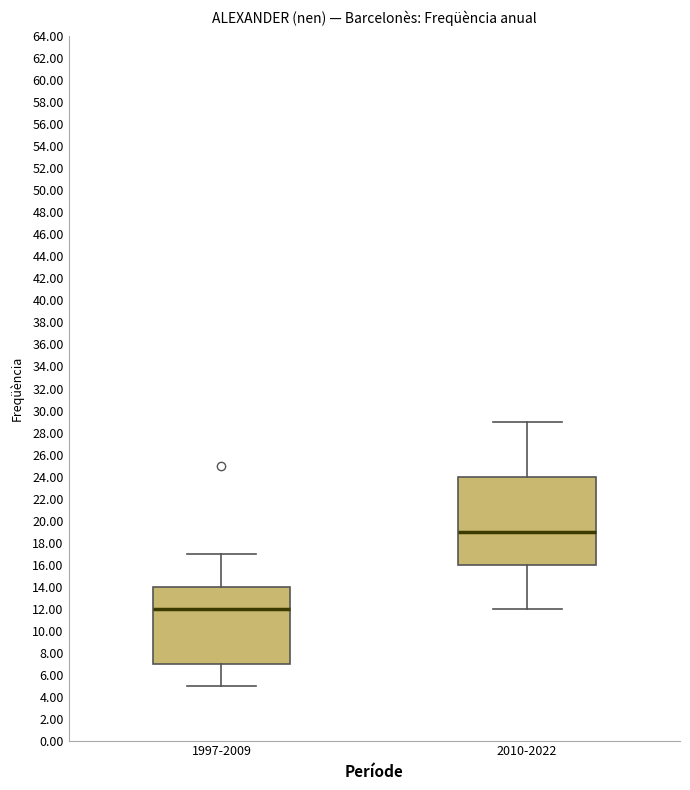

Reading left to right, read every box against the y-axis: the position of its median line, the range the box covers, and the ends of its whiskers. The values are not printed on the chart, so give them approximately, as read against the axis.

1997-2009: median 12, box 7 to 14, whiskers 5 to 17
2010-2022: median 19, box 16 to 24, whiskers 12 to 29